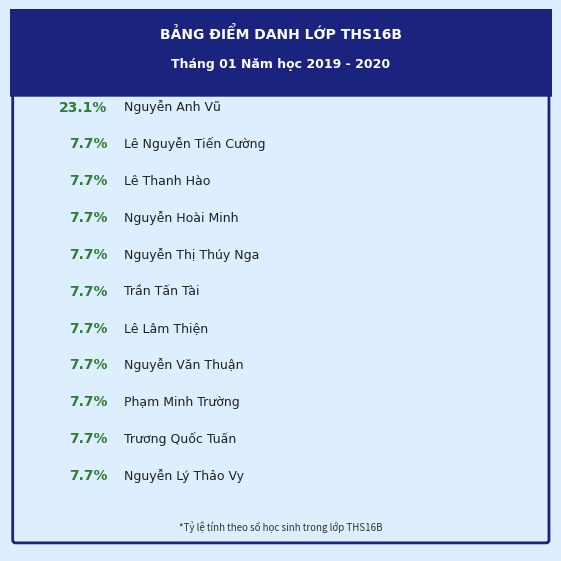

Combined, what portion of the pie is Phạm Minh Trường and Lê Lâm Thiện?

15.4%